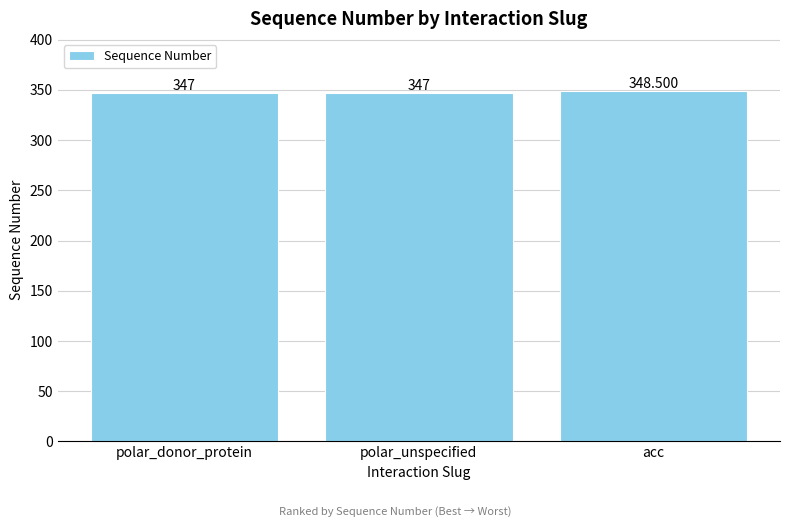

How many distinct data groups are displayed?

1